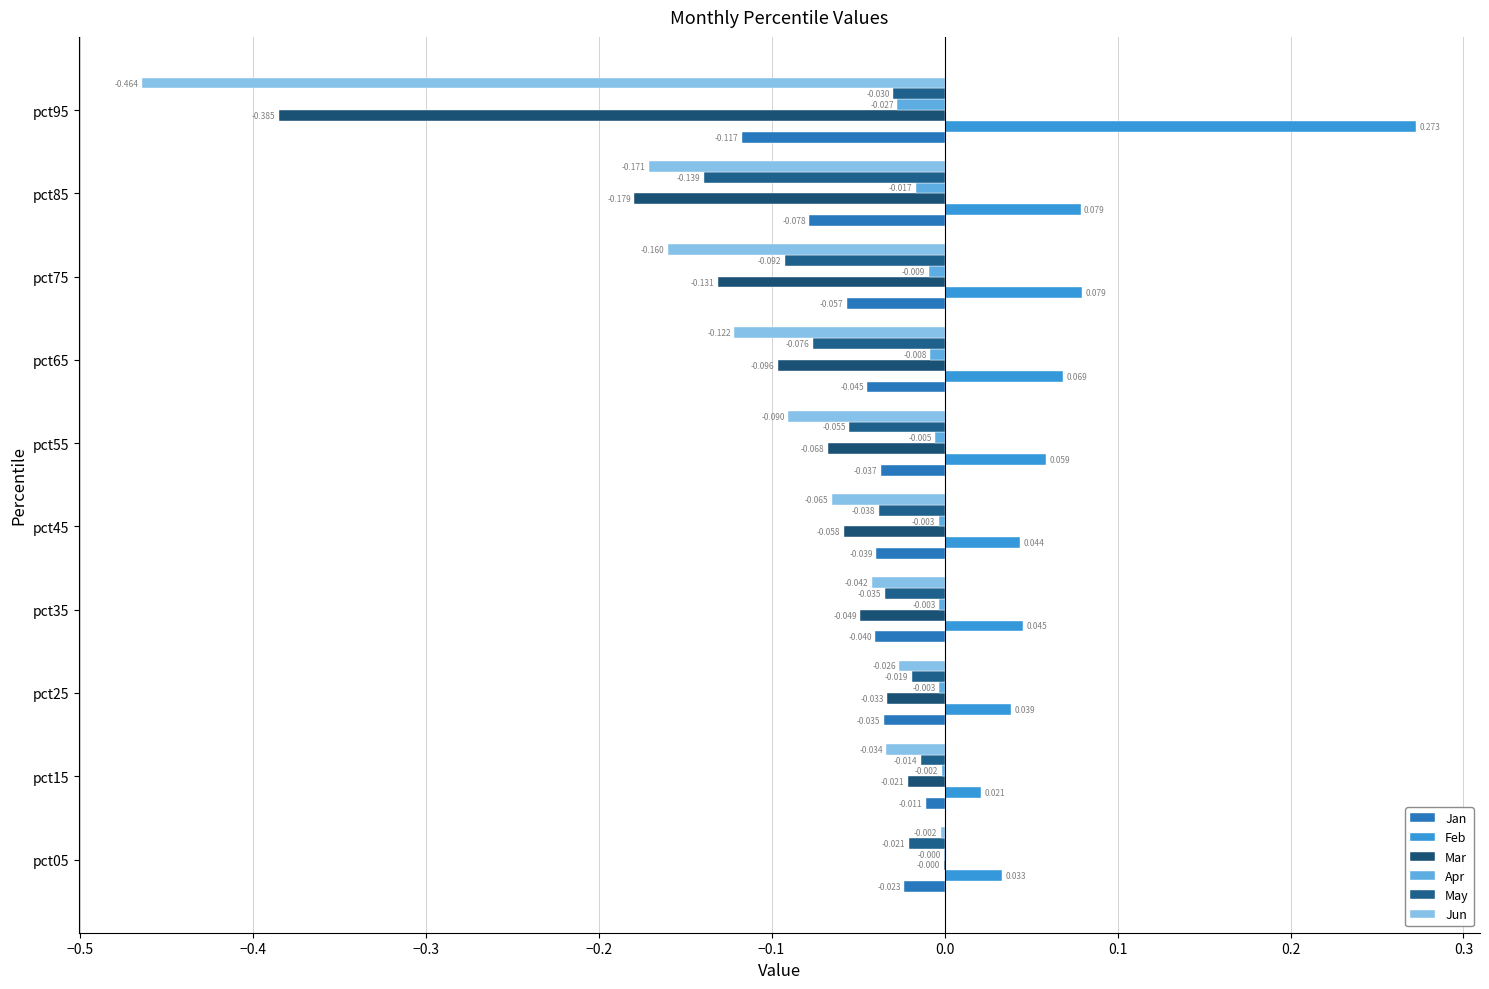

How many series are shown in this chart?

6